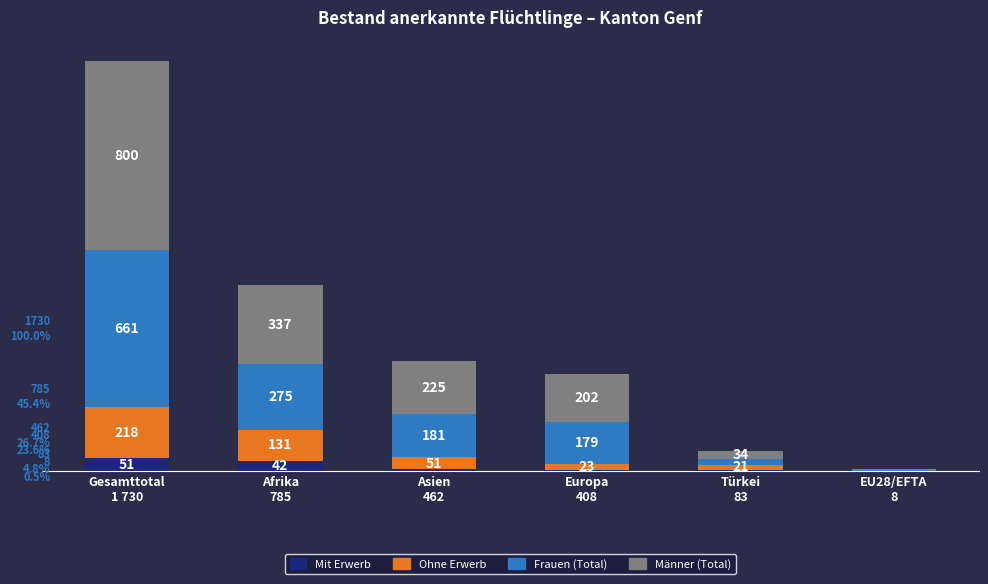

At which category is the sum across all series the highest?

Gesamttotal
1 730